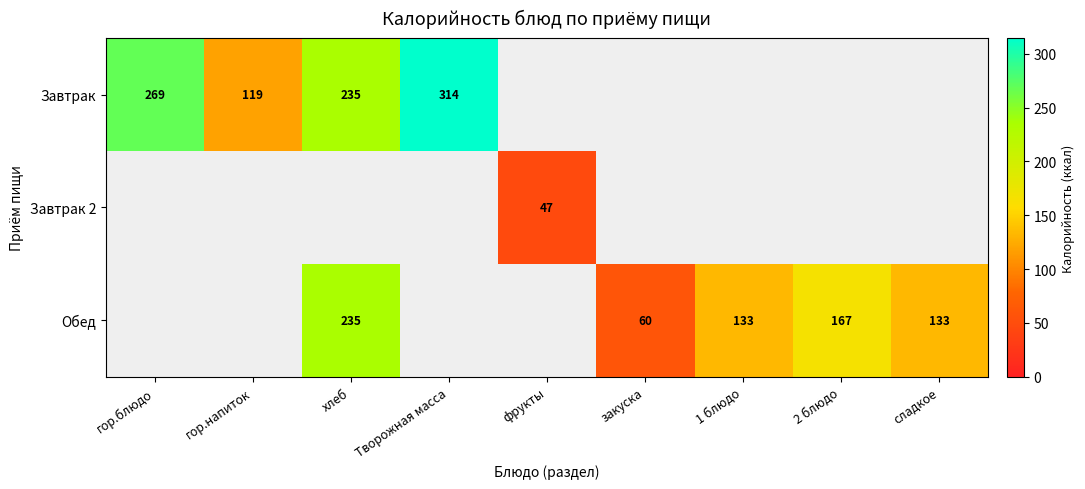

At which category does the chart reach its peak across all series?

Творожная масса